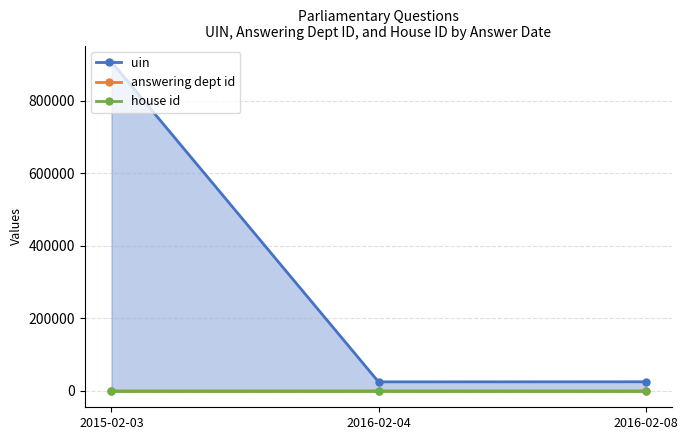

At which category is the sum across all series the highest?

2015-02-03